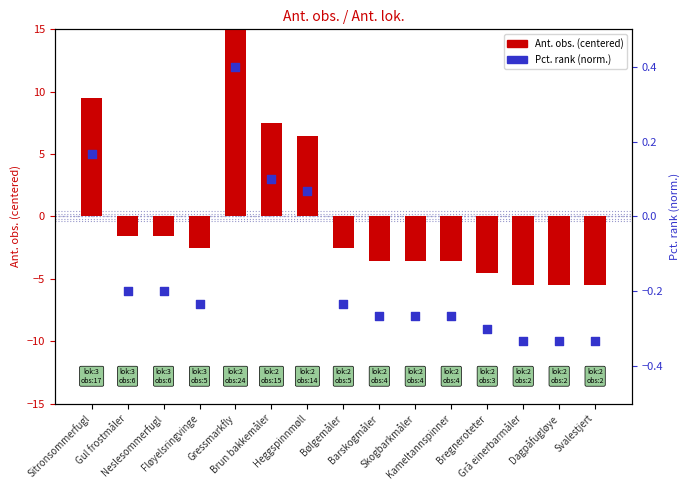

Which series reaches the minimum Y coordinate?

Ant. obs. (centered)